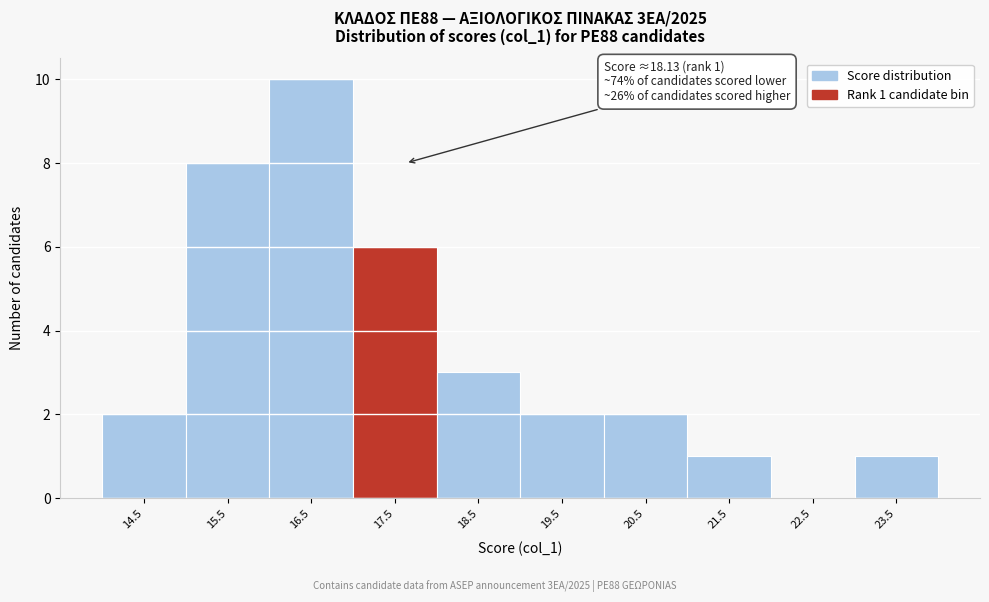

Reading left to right, list all the values displayed in this chart.

14.5=2	15.5=8	16.5=10	17.5=6	18.5=3	19.5=2	20.5=2	21.5=1	22.5=0	23.5=1